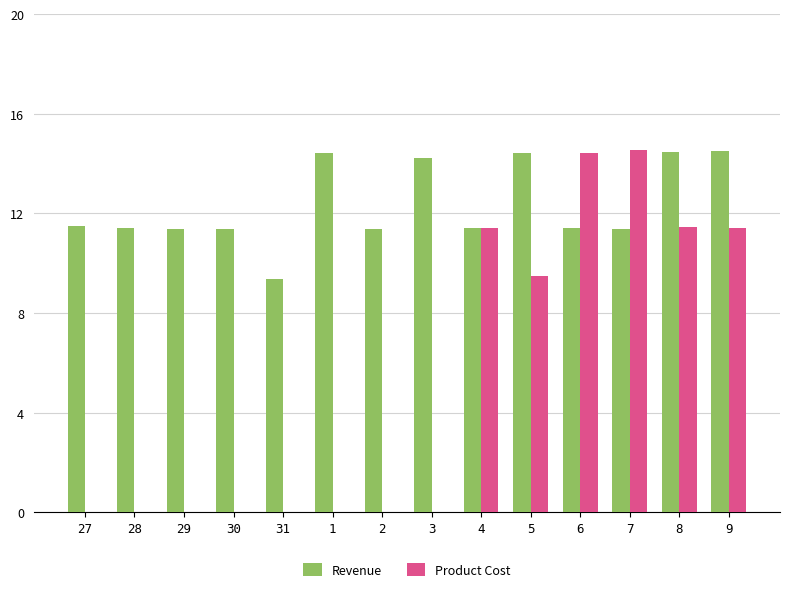

Which series has the largest range (max minus min)?

Product Cost